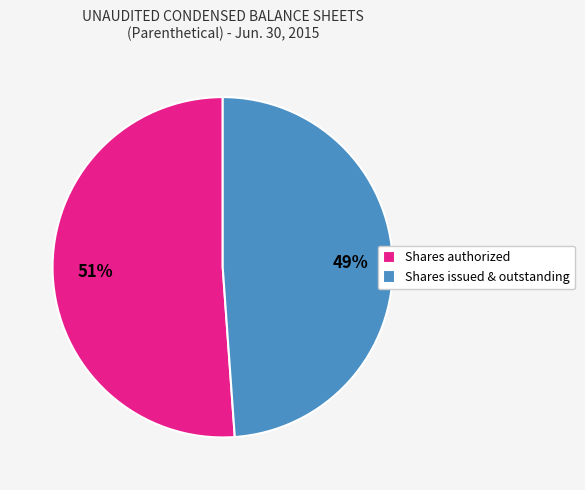

Rank the categories by value from highest to lowest.

Shares authorized, Shares issued & outstanding